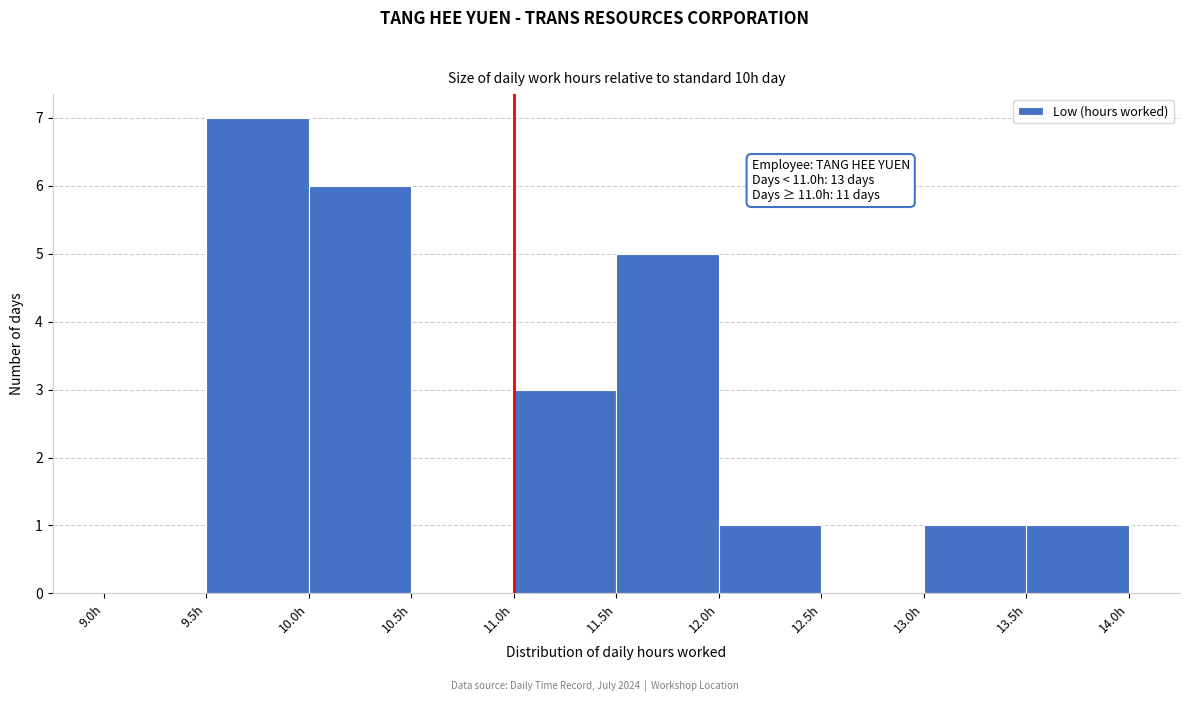

Over which range of the x-axis is the bar tallest?

9.5 to 10.0